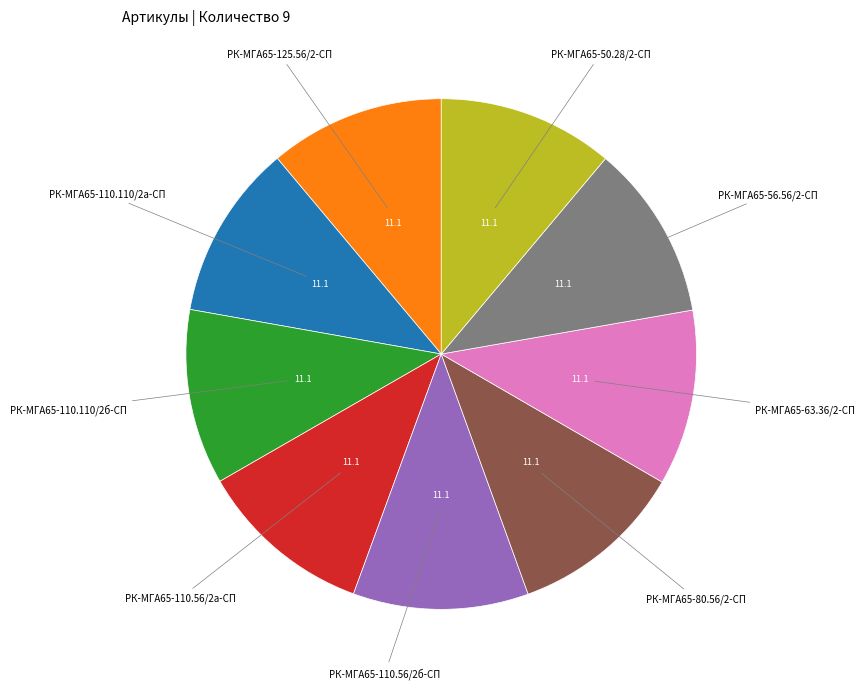

Is there a majority slice in this chart?

No